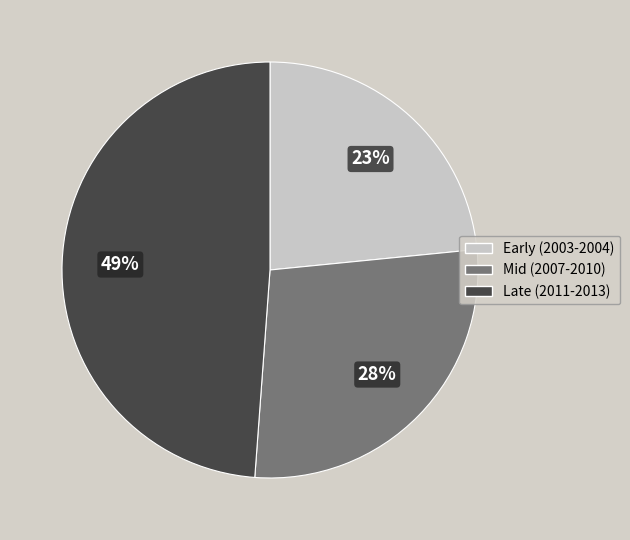

To the nearest percent, what is the average slice percentage?

33%